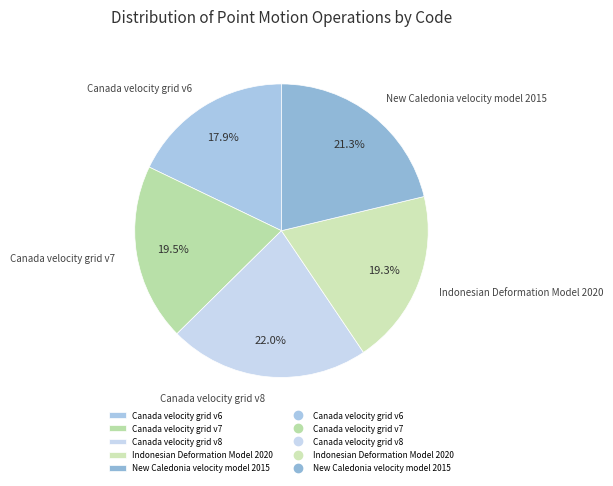

Which slice is the smallest?

Canada velocity grid v6